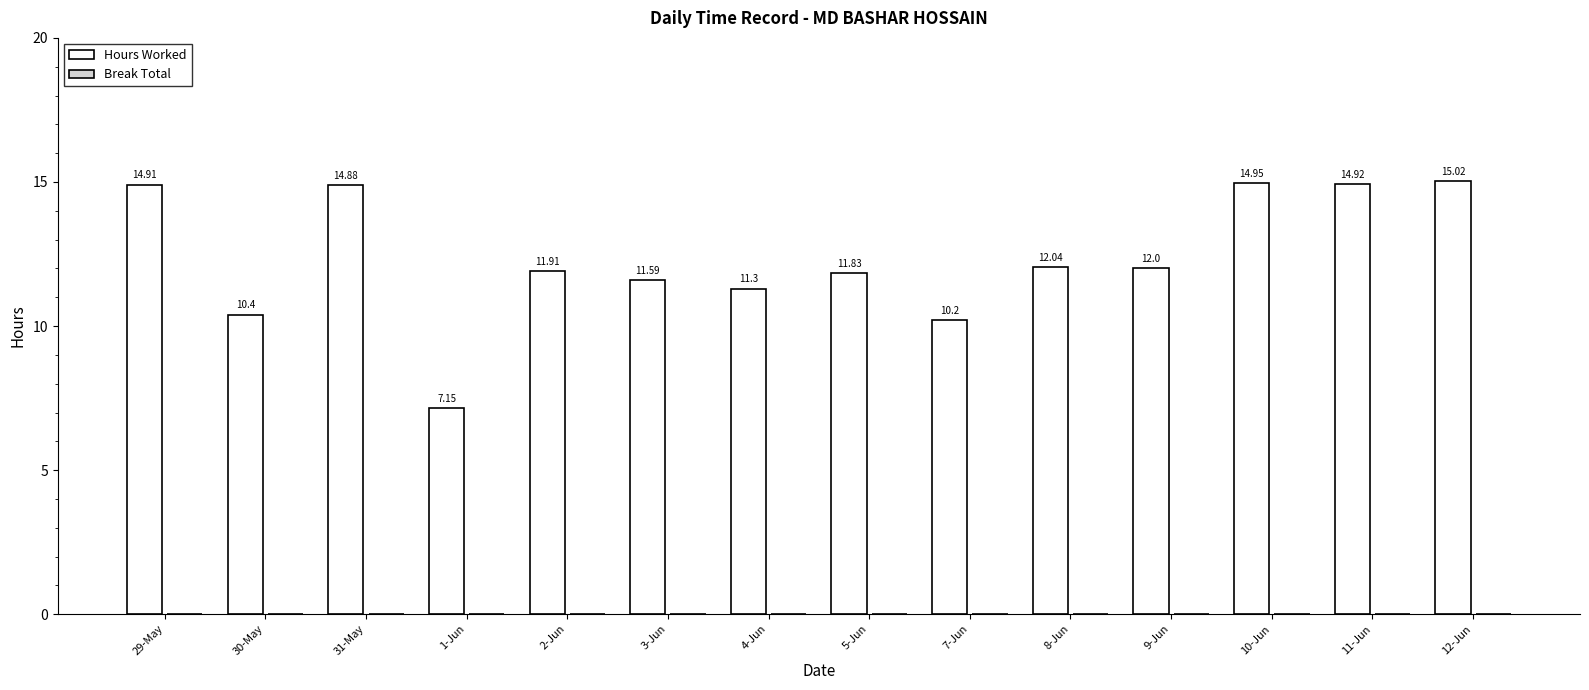

What is the average value?

12.4